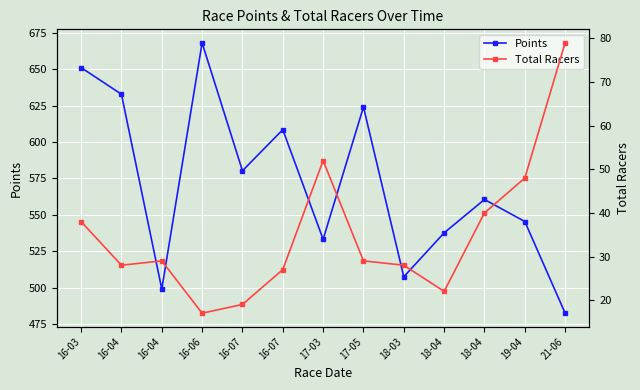

Rank the categories by Points value from highest to lowest.

16-06, 16-03, 16-04, 17-05, 16-07, 16-07, 18-04, 19-04, 18-04, 17-03, 18-03, 16-04, 21-06